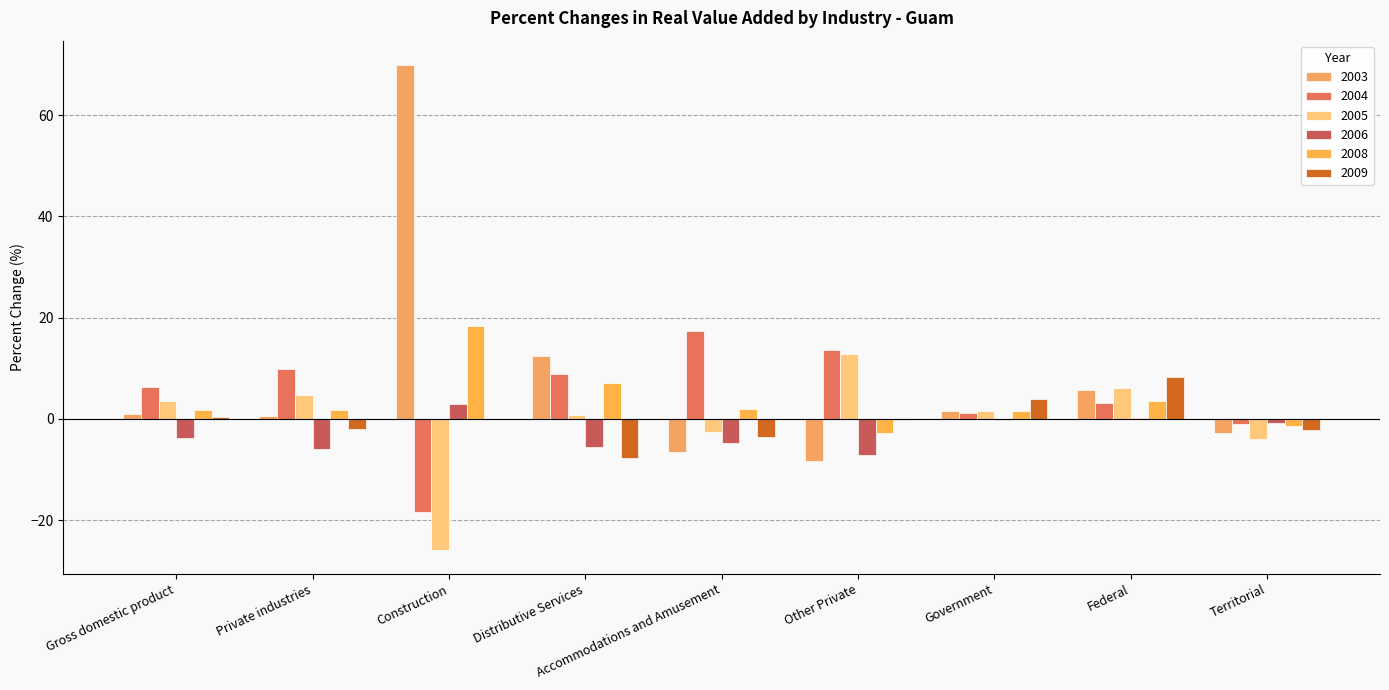

How many groups of bars are there?

9